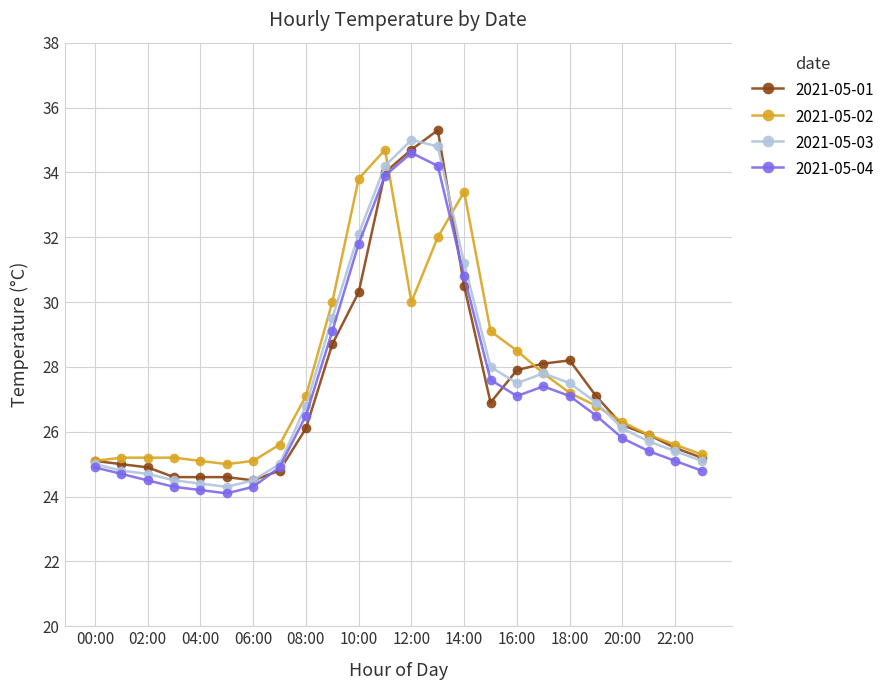

What is the maximum value for 2021-05-01?

35.3